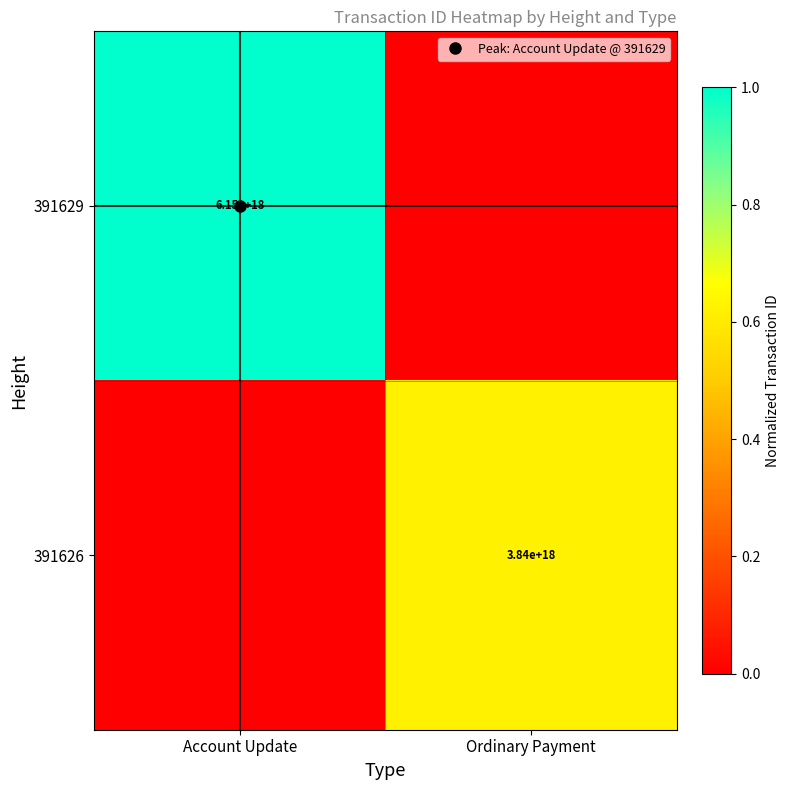

Rank the series by their maximum value, from lowest to highest.

391626, 391629